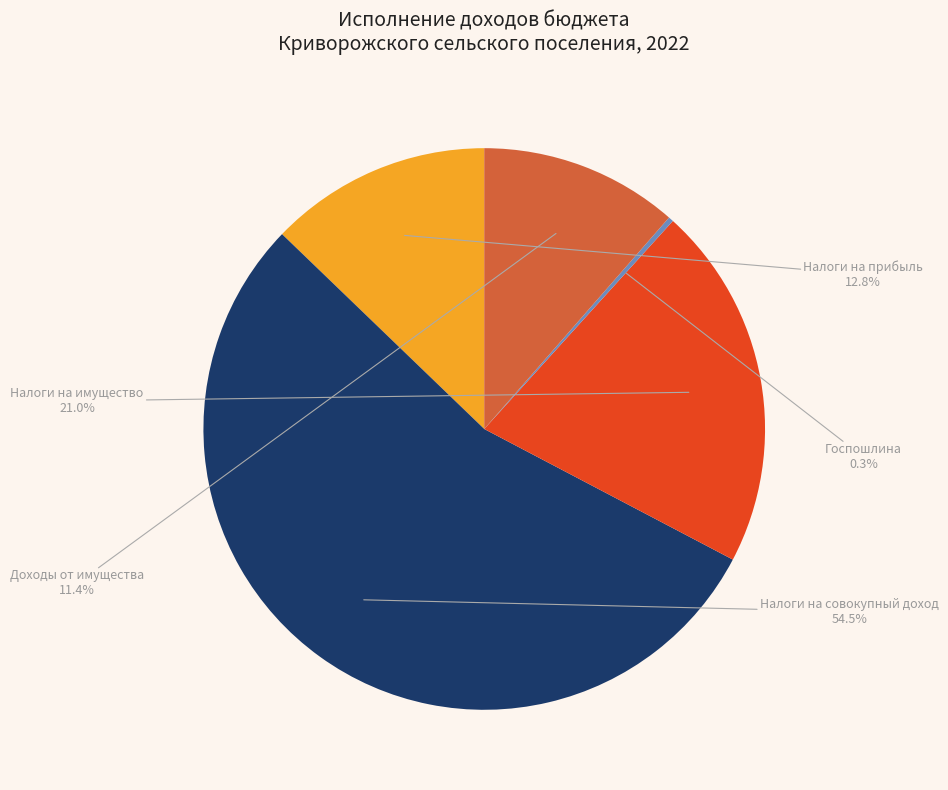

Rank the categories by value from lowest to highest.

Госпошлина, Доходы от имущества, Налоги на прибыль, Налоги на имущество, Налоги на совокупный доход